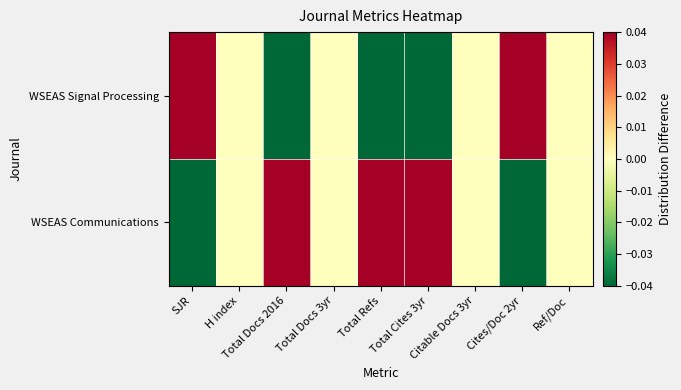

At Total Cites 3yr, list the series in order from smallest to largest.

WSEAS Signal Processing, WSEAS Communications